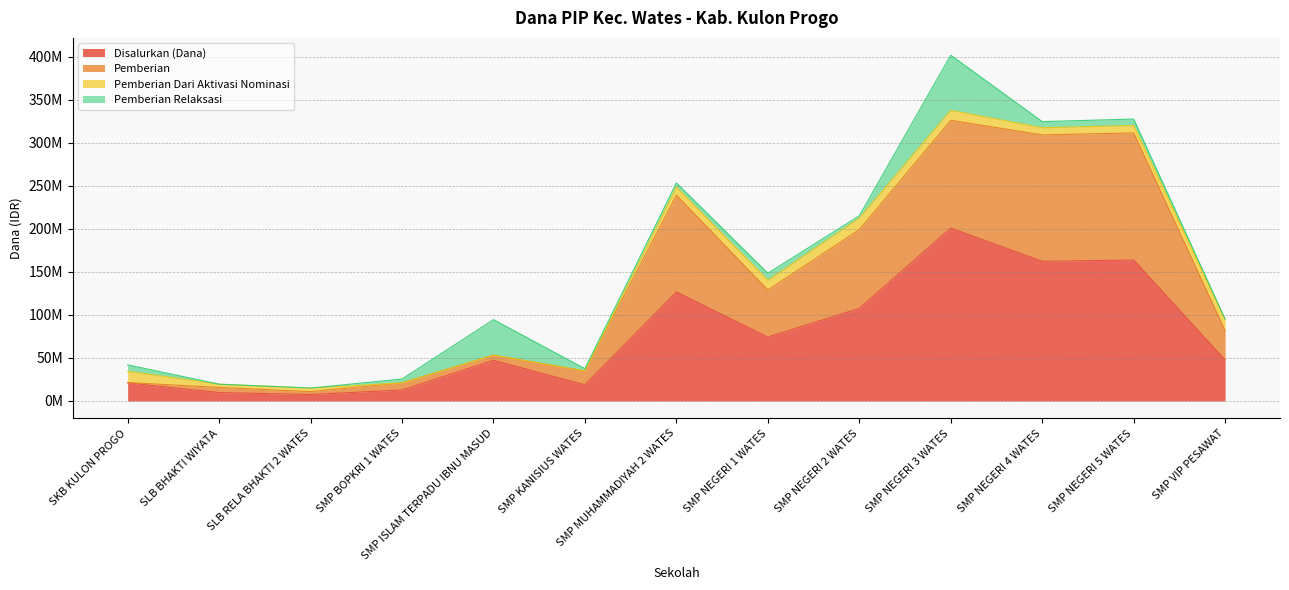

What position from the right is SLB RELA BHAKTI 2 WATES?

11